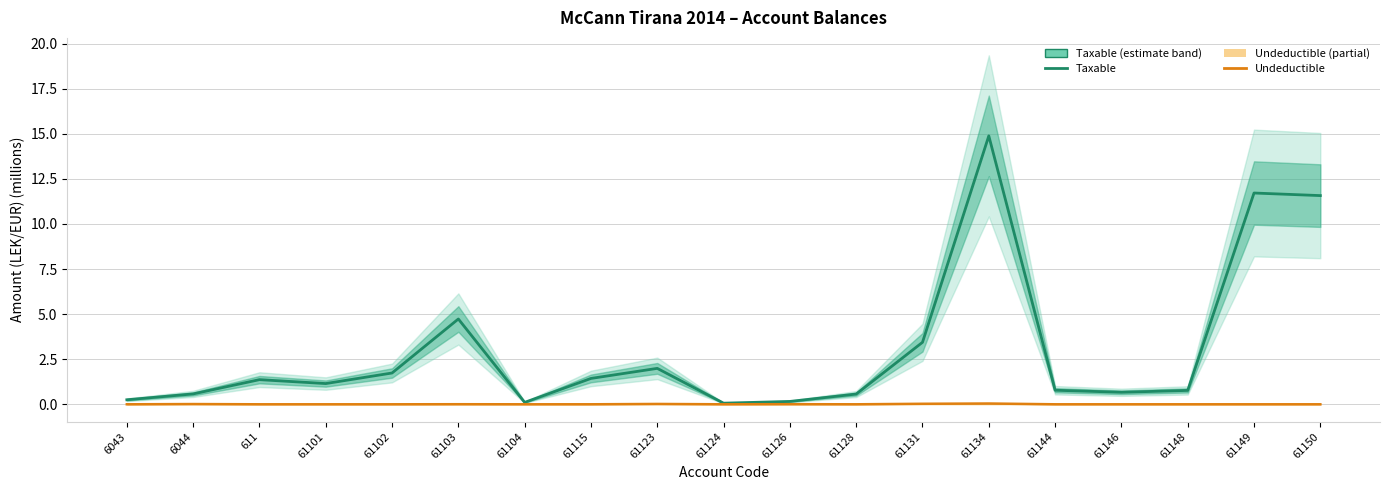

Does the chart have visible grid lines?

Yes